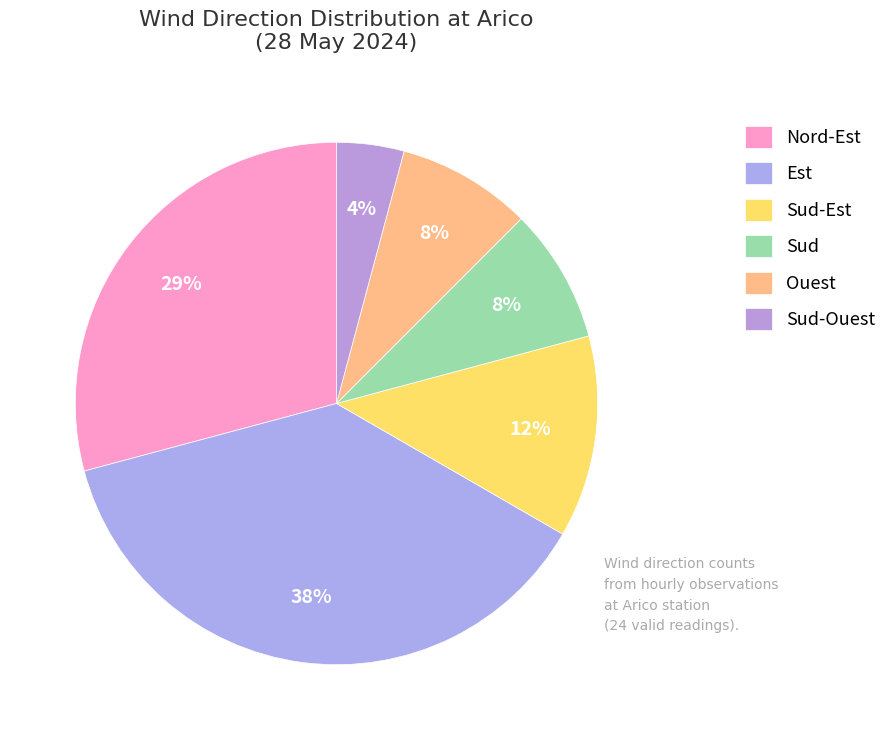

How many segments does this pie chart have?

6